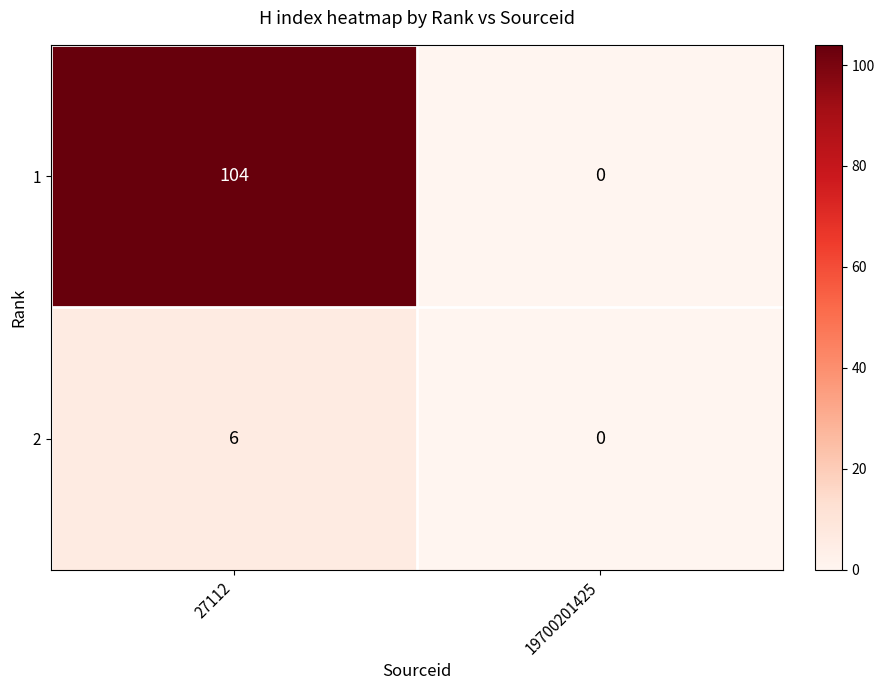

The 1 series shows 0 at 19700201425. True or false?

True